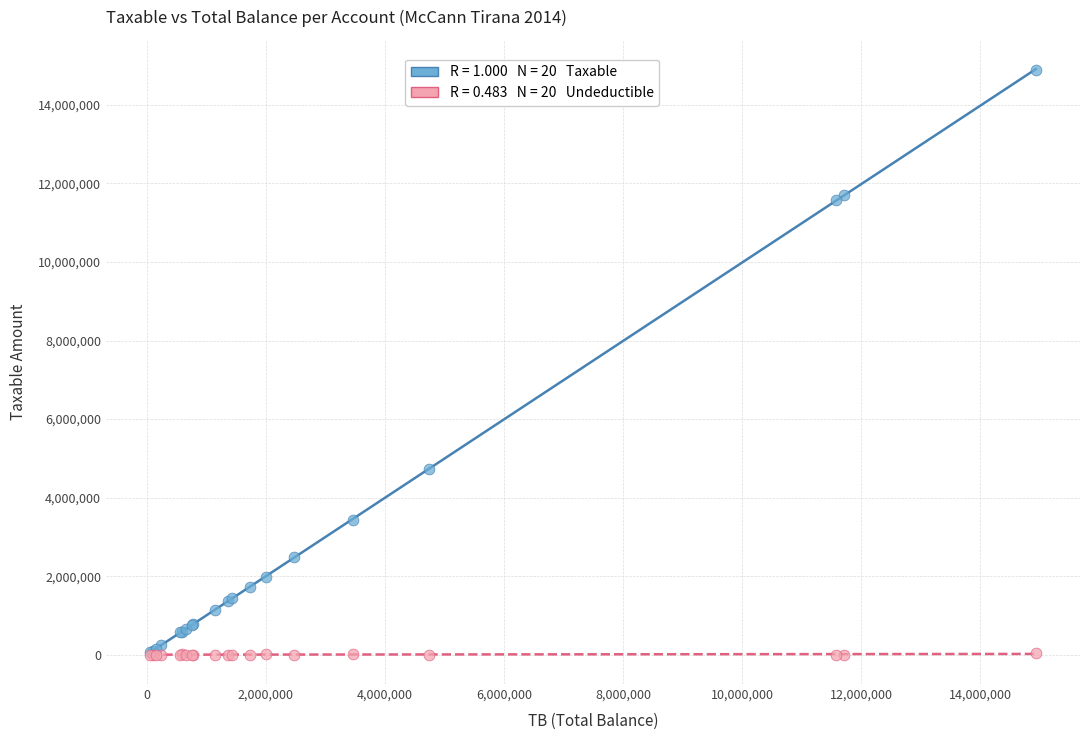

Across all series, what Y value is closest to 7443929?

4731146.9